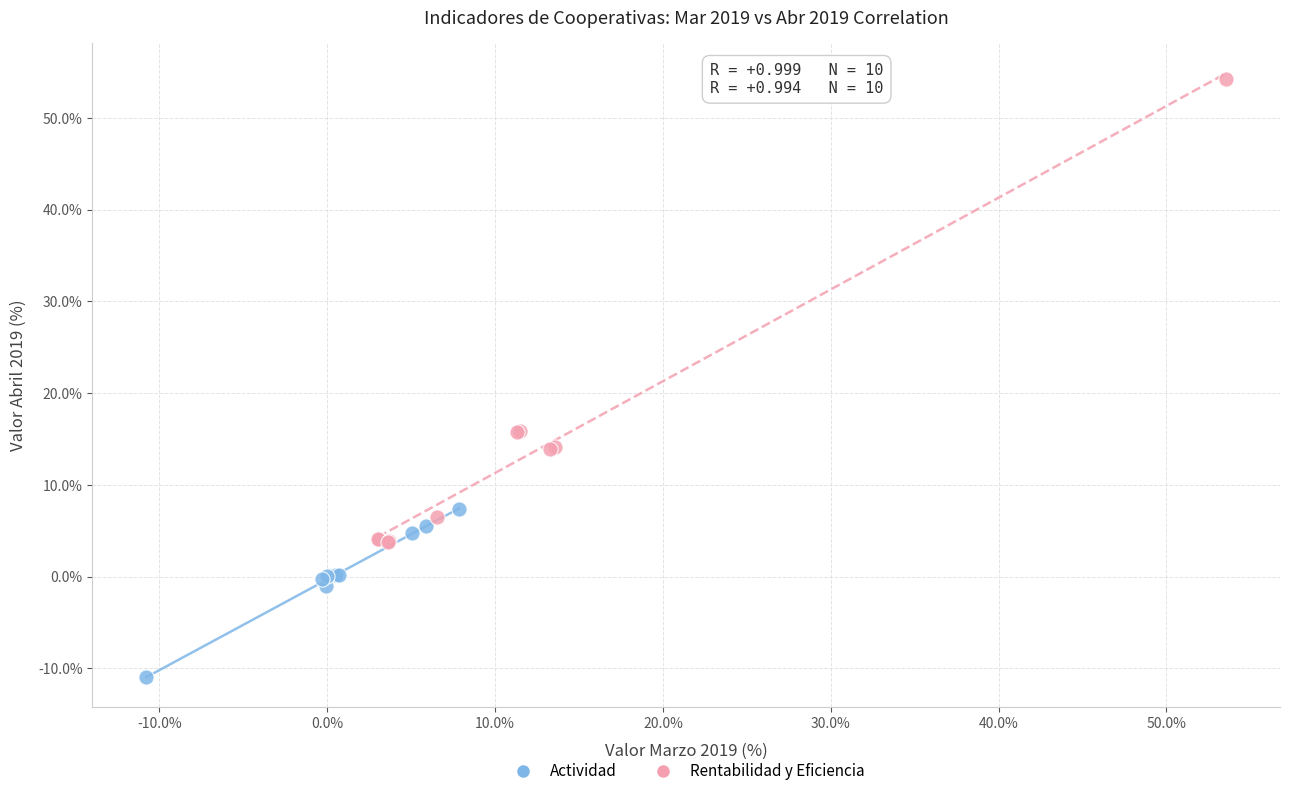

Which series contains the lowest Y value?

Actividad